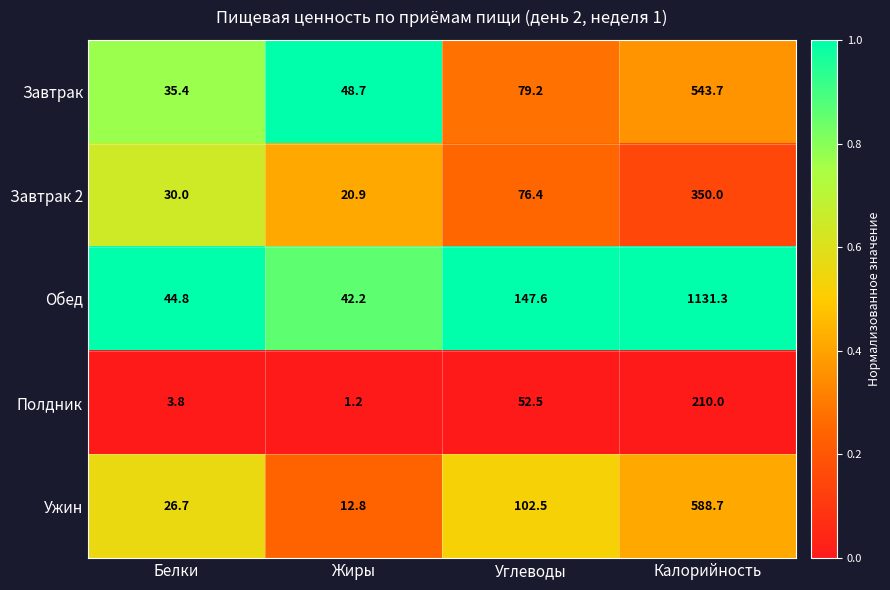

What is the sum of all Завтрак 2 values?

477.3